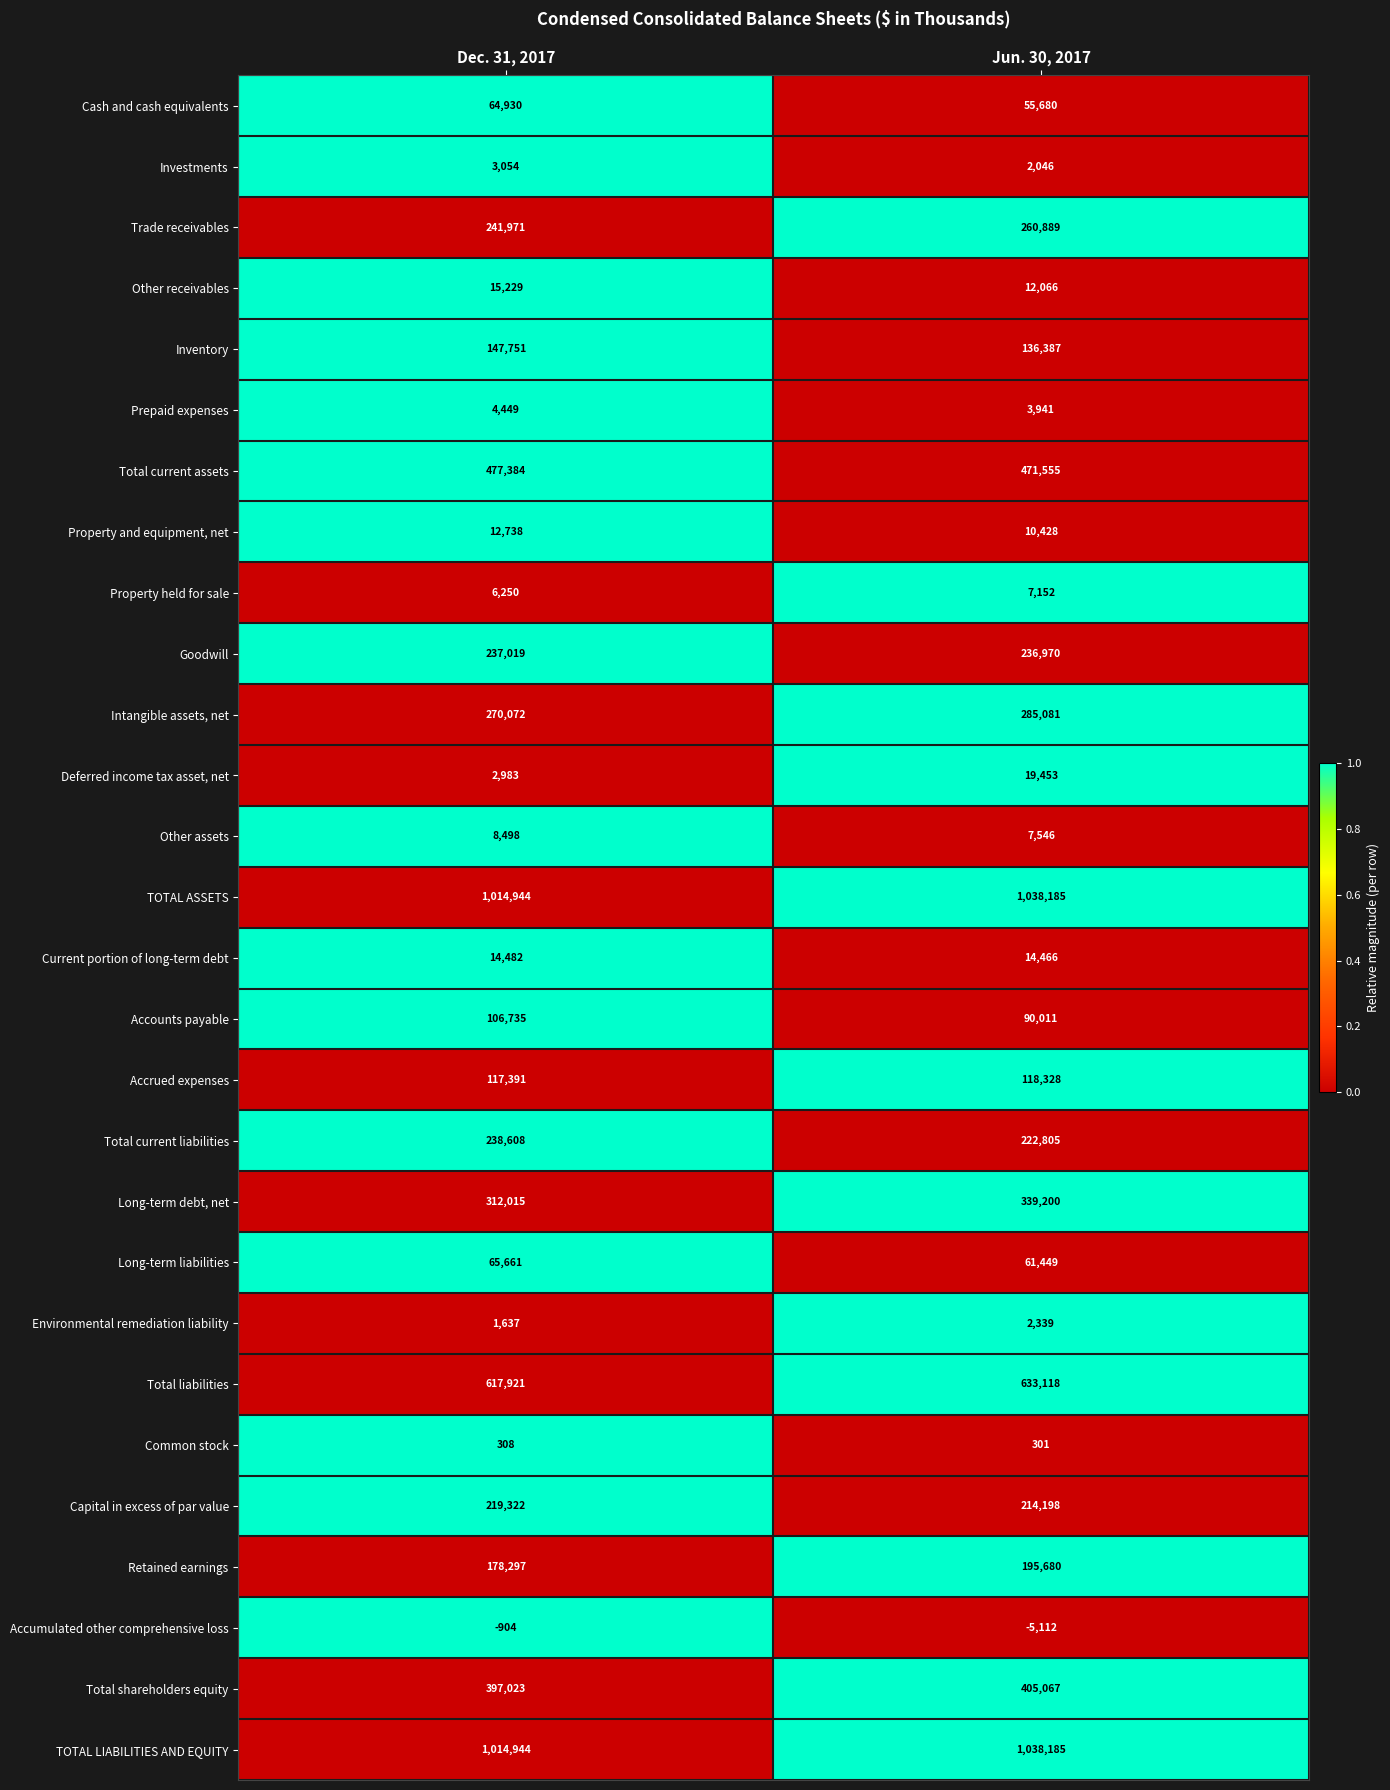

Is it true that Goodwill equals 84399 at Dec. 31, 2017?

False